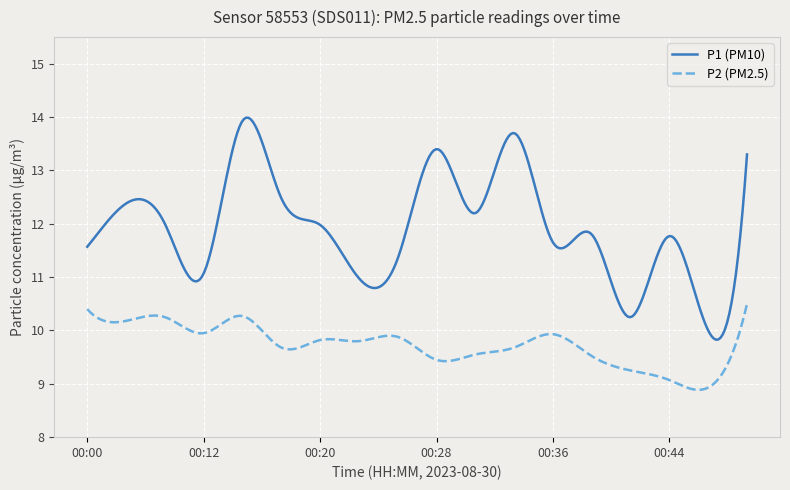

What is the smallest value displayed?

8.9